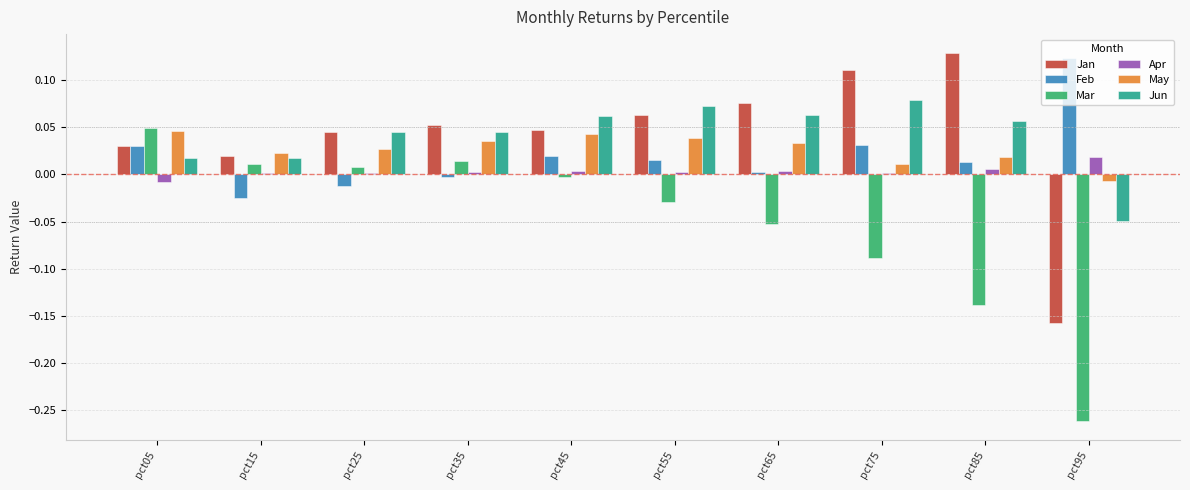

How many groups of bars are there?

10